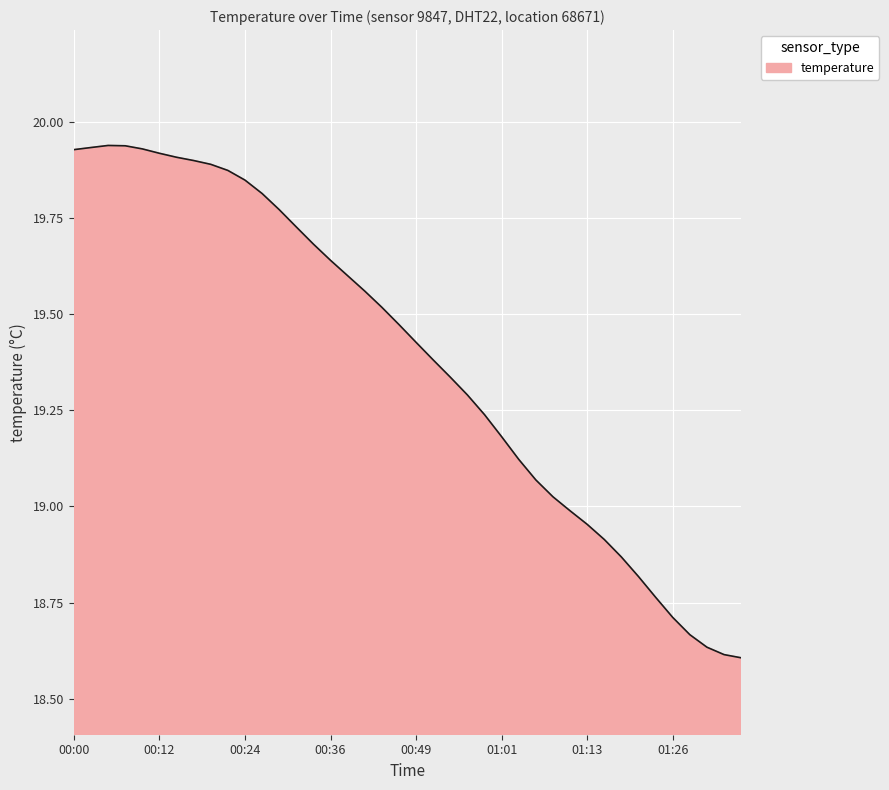

Rank the categories by value from lowest to highest.

01:36, 01:33, 01:31, 01:28, 01:26, 01:23, 01:21, 01:18, 01:16, 01:13, 01:11, 01:08, 01:06, 01:03, 01:01, 00:59, 00:56, 00:54, 00:51, 00:49, 00:46, 00:44, 00:41, 00:39, 00:36, 00:34, 00:32, 00:29, 00:27, 00:24, 00:22, 00:19, 00:17, 00:14, 00:12, 00:00, 00:09, 00:02, 00:07, 00:05